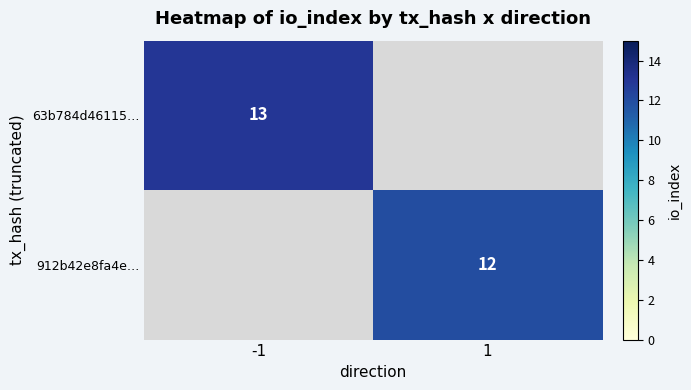

Count the number of data series in this chart.

2